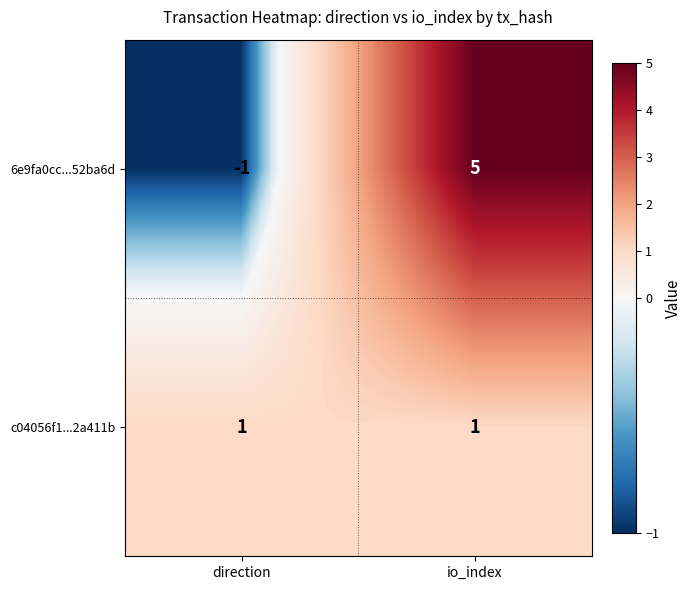

True or false: c04056f1...2a411b has a value of 0 at io_index.

False